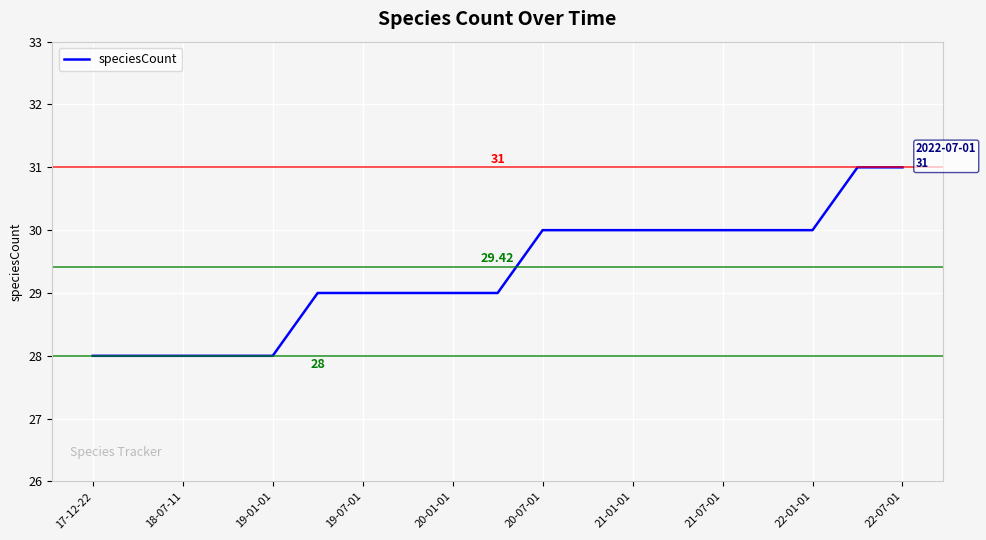

What is the difference between the maximum and minimum values?

3